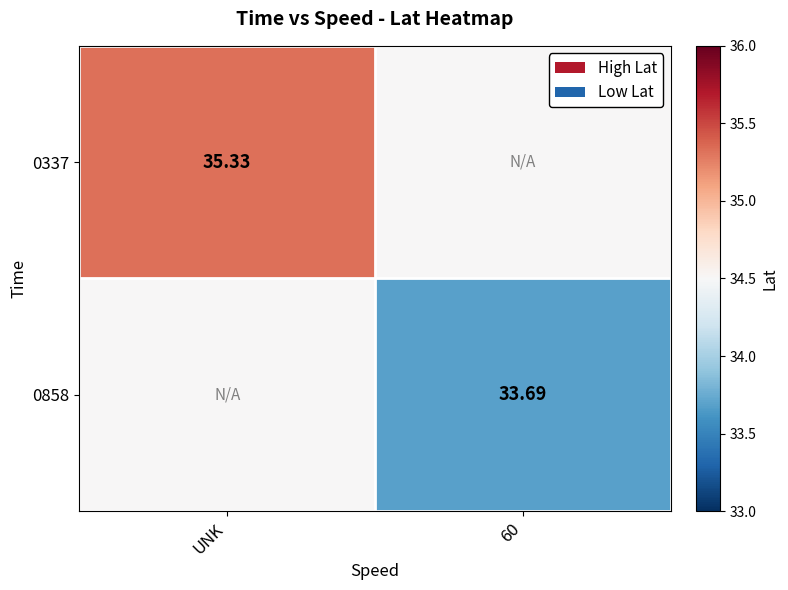

Is it true that 0337 equals 53.6 at 60?

False